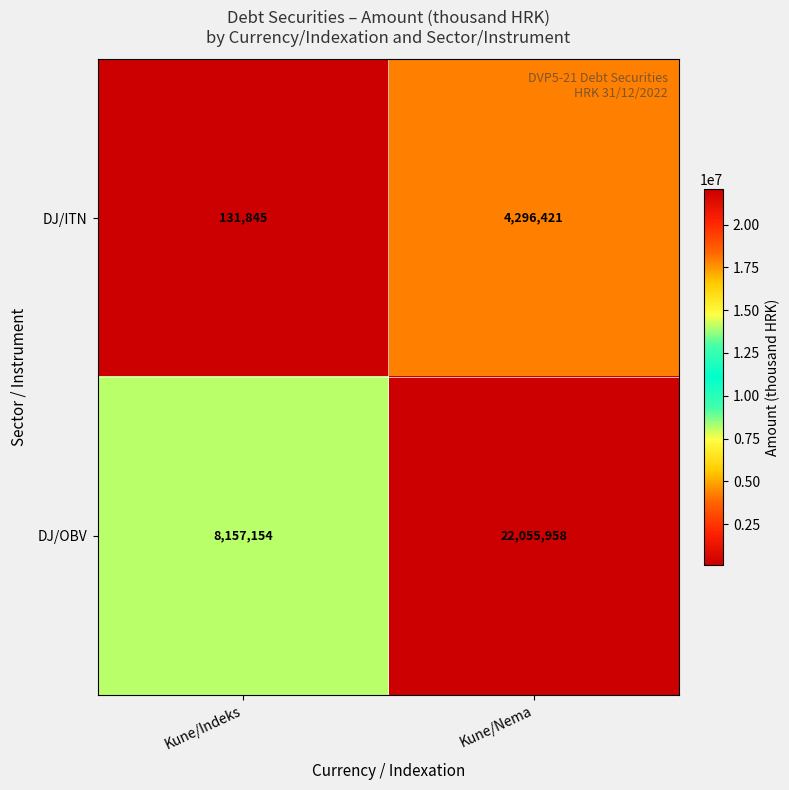

Which label corresponds to the largest value in the chart?

Kune/Nema